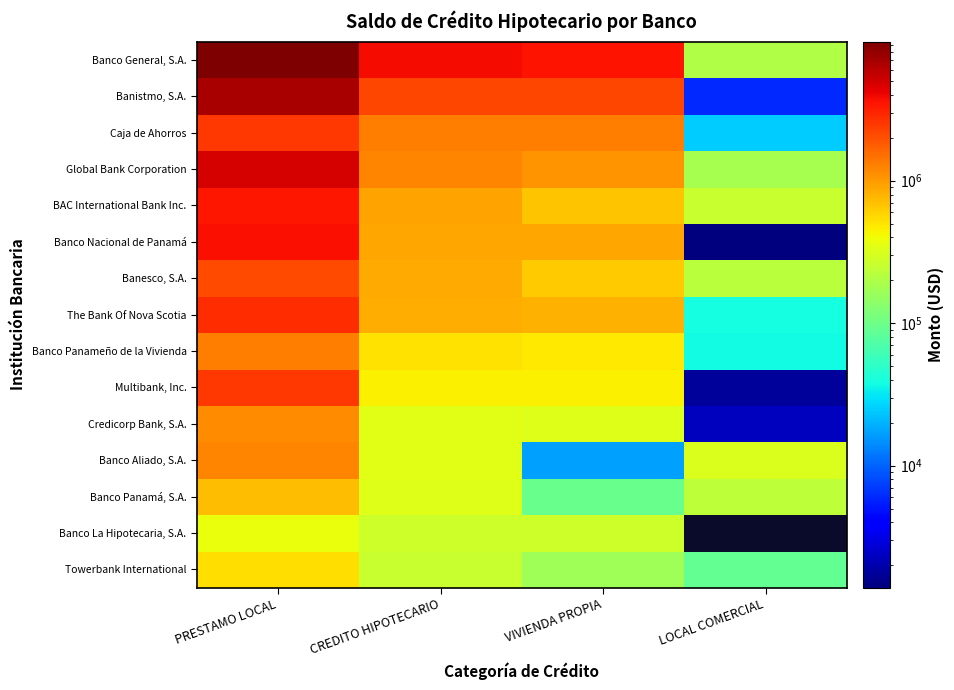

How many series are shown in this chart?

15